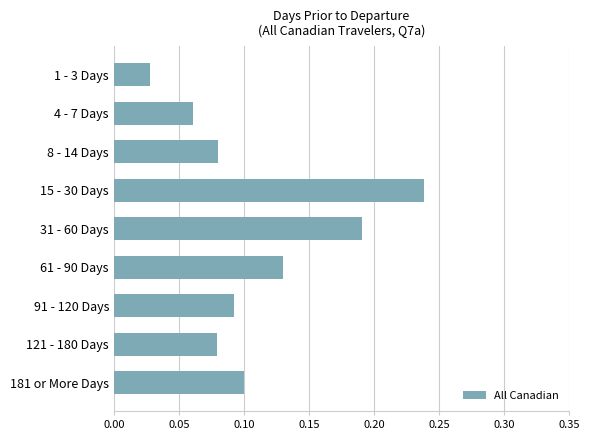

At which label is the value closest to 0?

1 - 3 Days